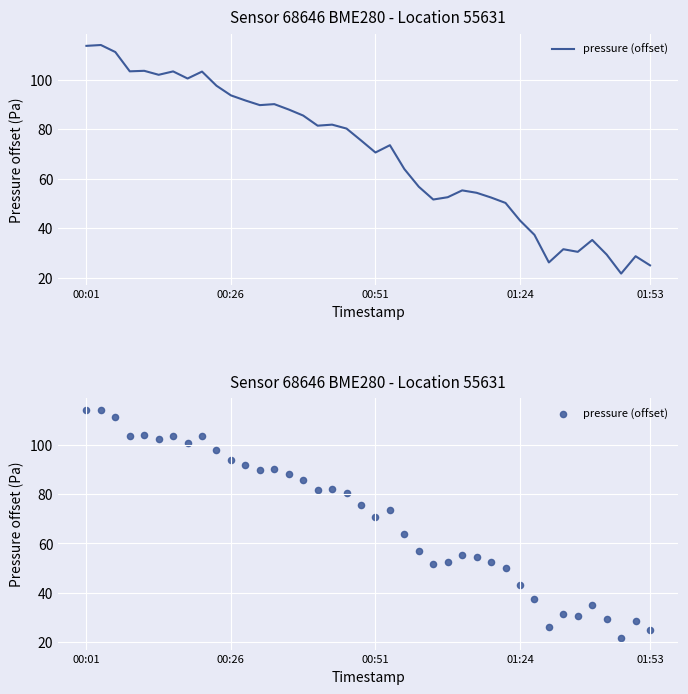

Between 29 and 17, which is larger?

17